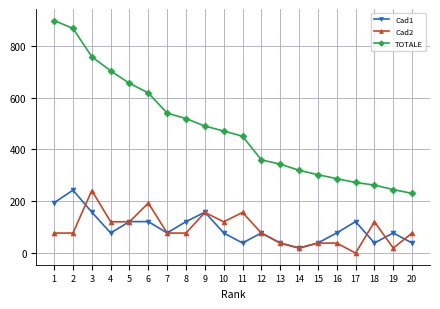

How many data points in Cad1 are less than 77?

6